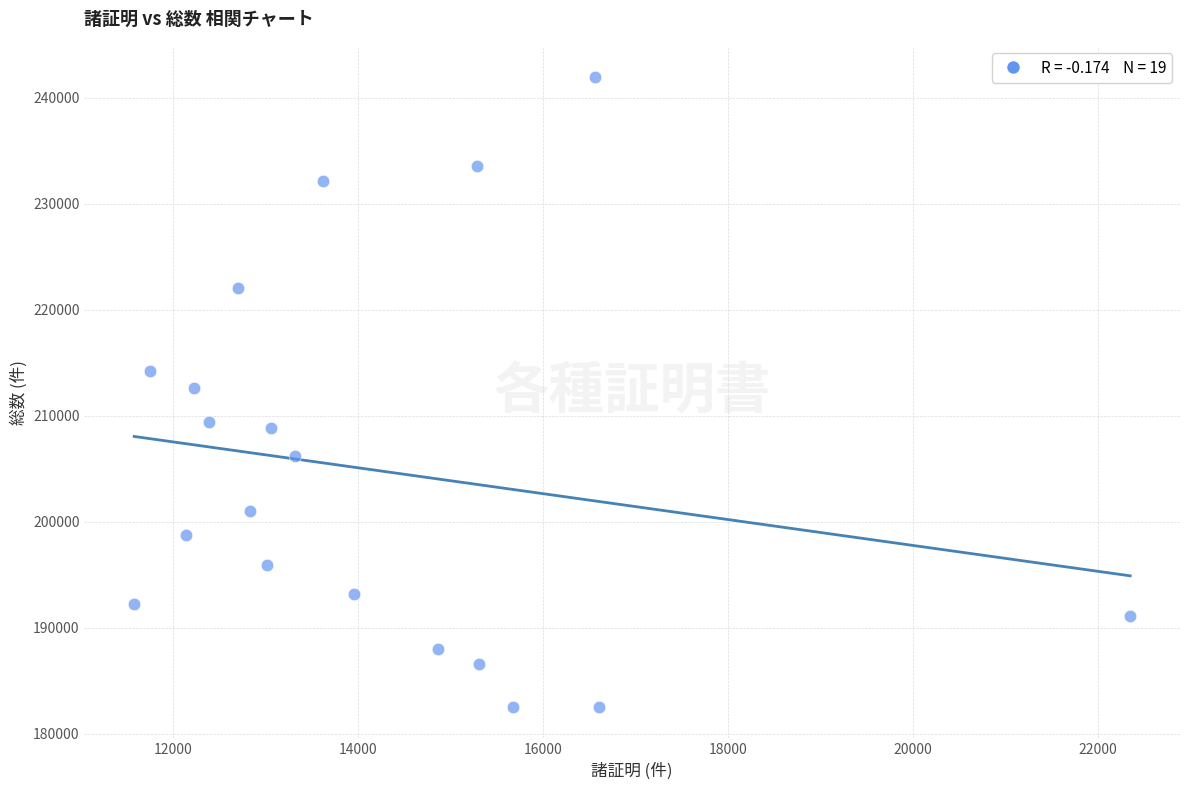

How many data points are displayed?

19